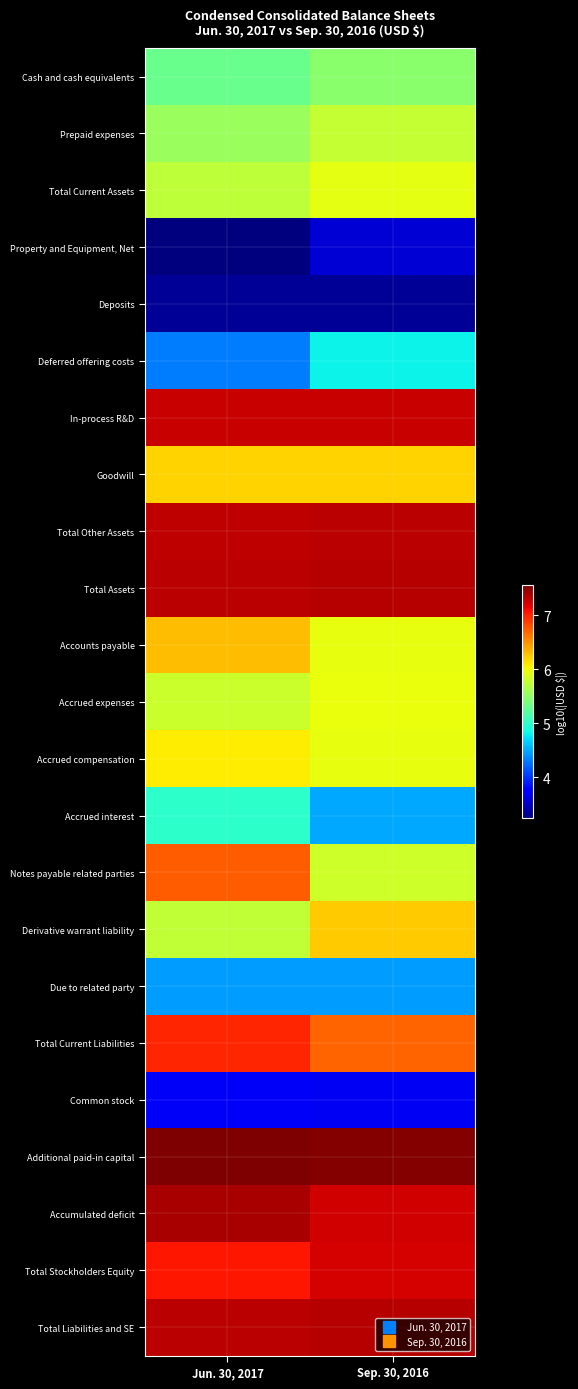

Rank the series at Jun. 30, 2017 from highest to lowest value.

Additional paid-in capital, Accumulated deficit, Total Assets, Total Liabilities and SE, Total Other Assets, In-process R&D, Total Stockholders Equity, Total Current Liabilities, Notes payable related parties, Accounts payable, Goodwill, Accrued compensation, Accrued expenses, Derivative warrant liability, Total Current Assets, Prepaid expenses, Cash and cash equivalents, Accrued interest, Due to related party, Deferred offering costs, Common stock, Deposits, Property and Equipment, Net